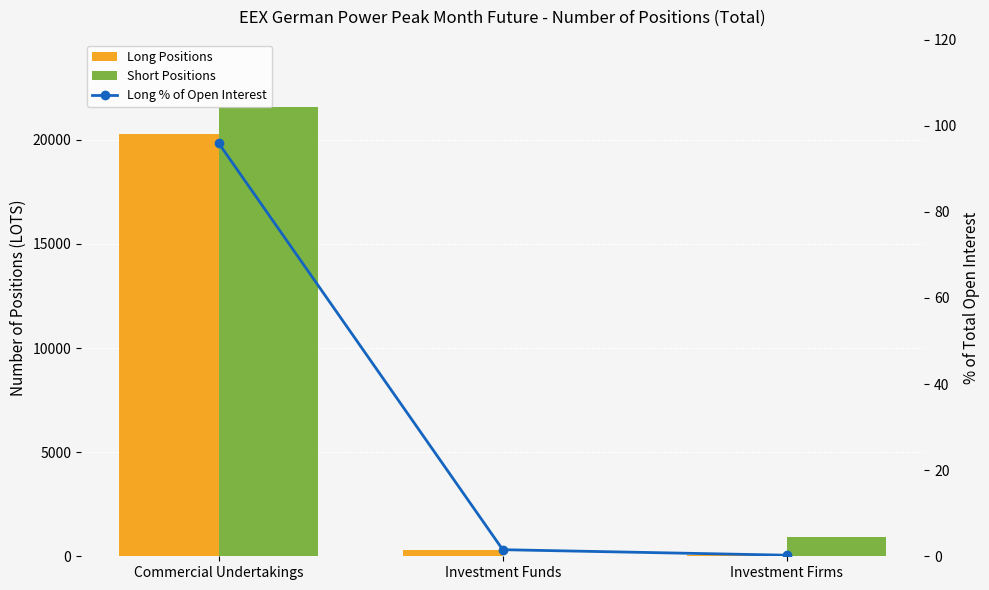

What is the lowest value of the Long Positions series?

52.0